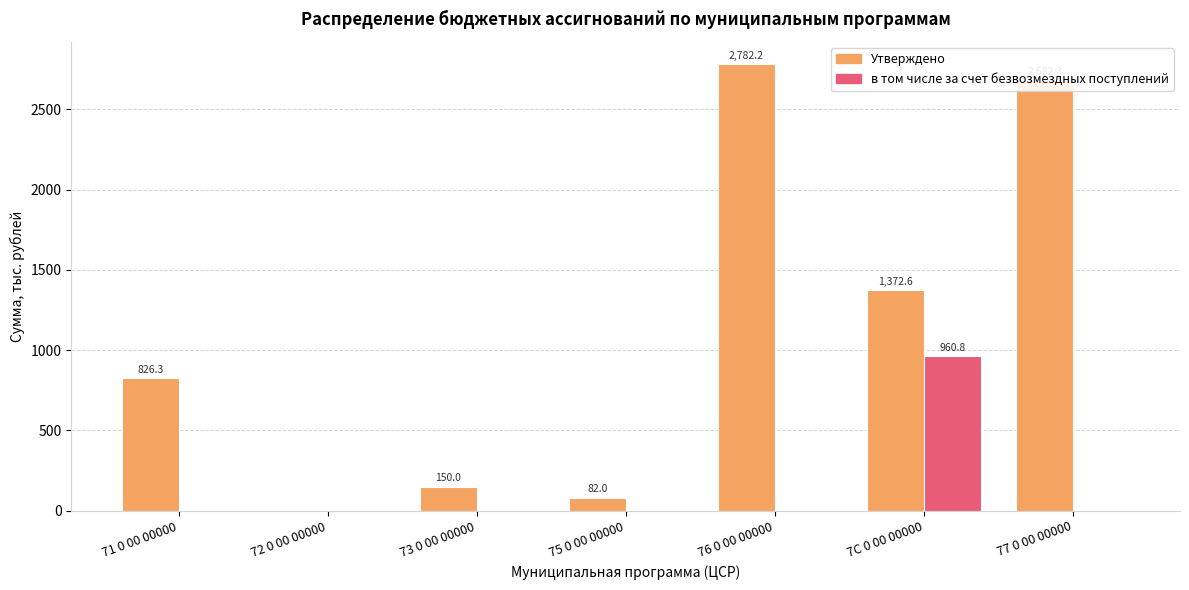

Which series has the widest spread of values?

Утверждено